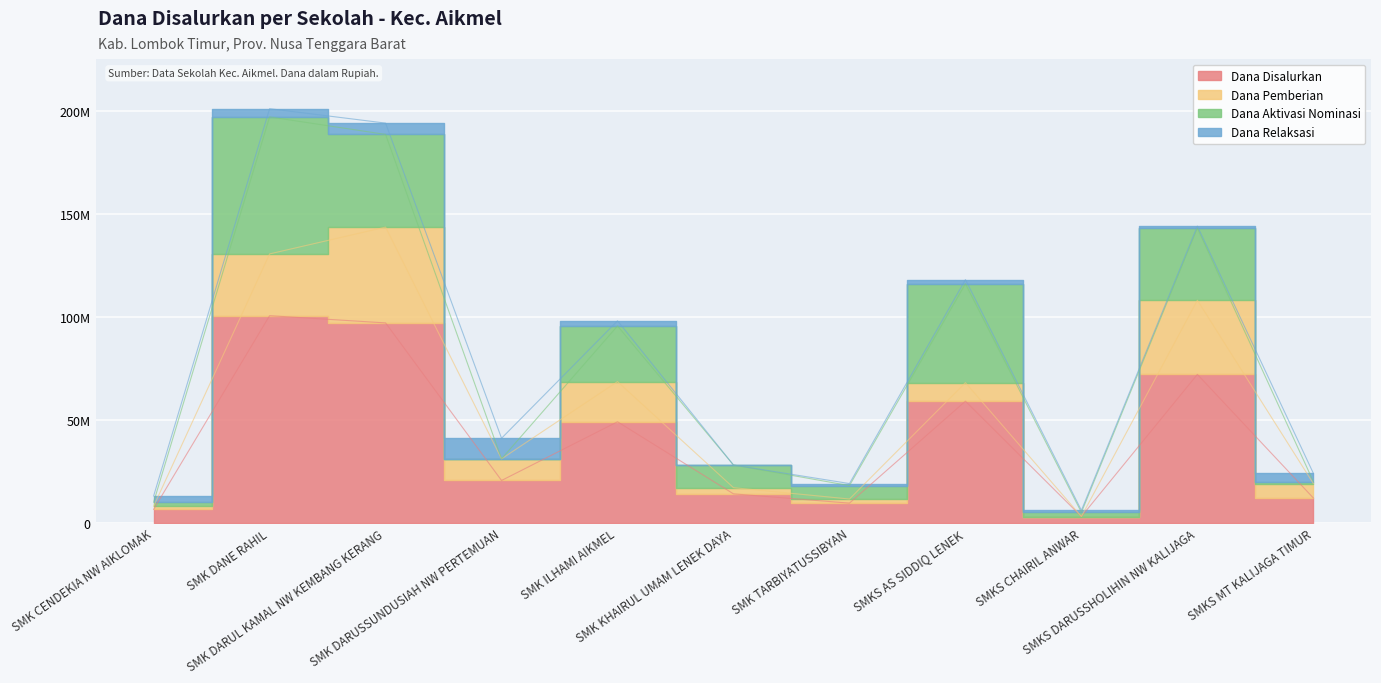

What is the difference between the Dana Aktivasi Nominasi values at SMK DANE RAHIL and SMK ILHAMI AIKMEL?

39500000